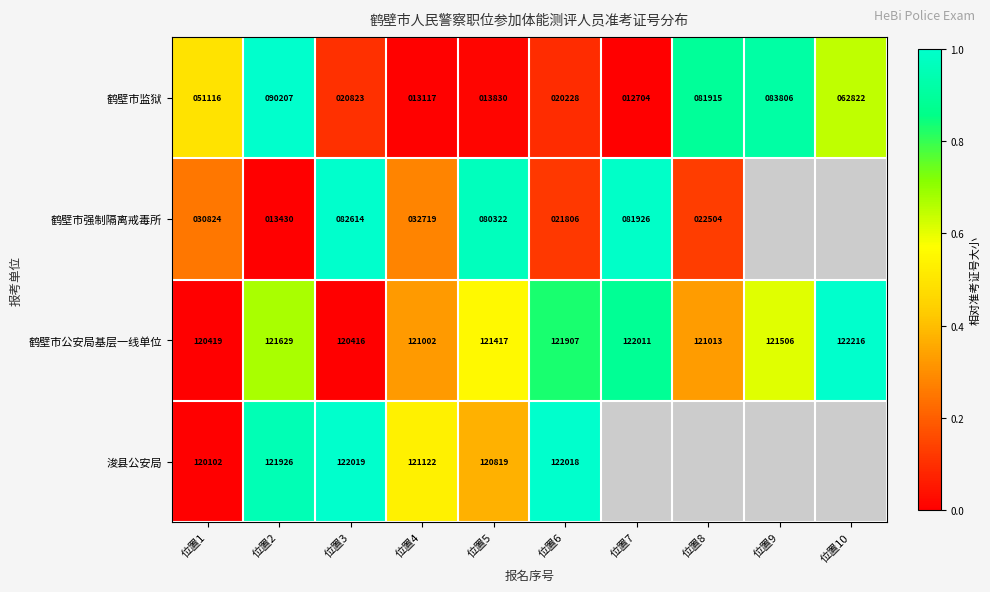

Which has a higher value, 位置3 or 位置1?

位置1